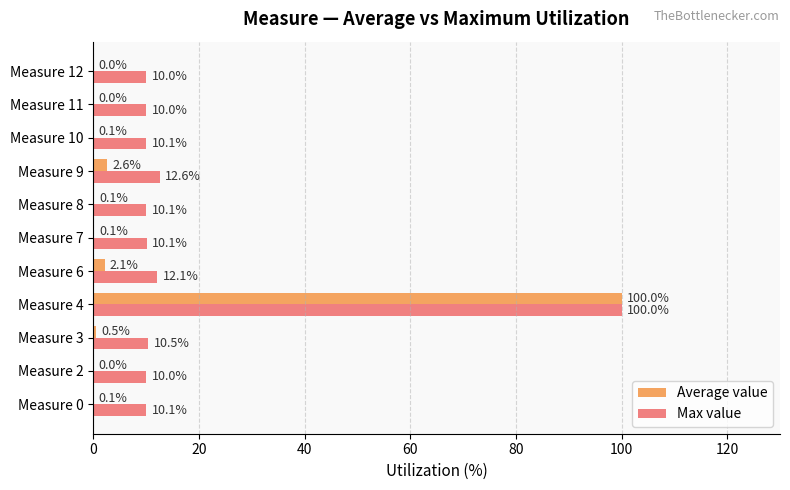

Read the Max value value at Measure 8.

10.1